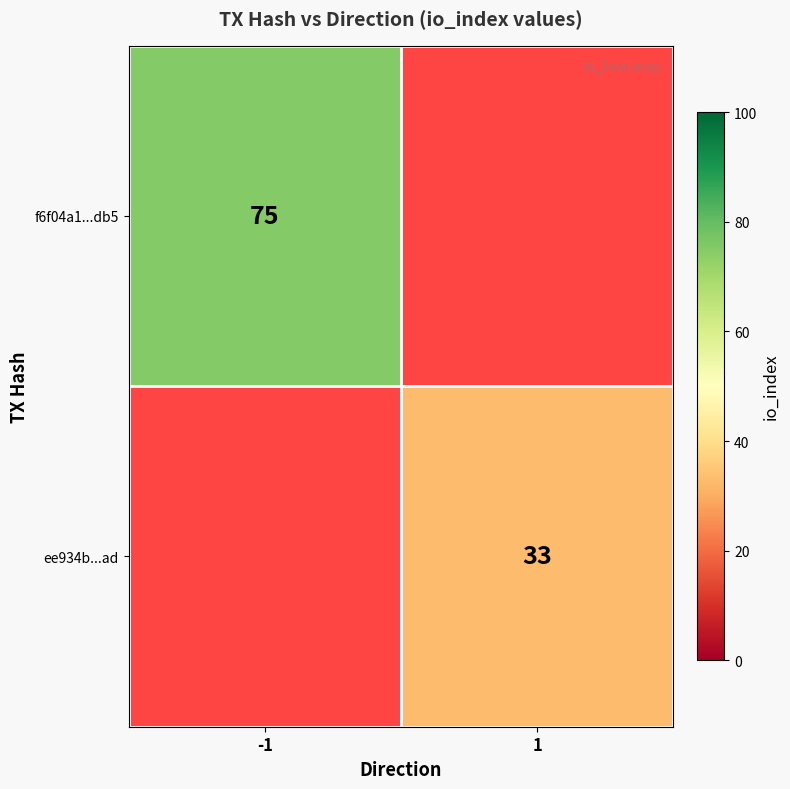

Is it true that f6f04a1...db5 equals 104 at -1?

False